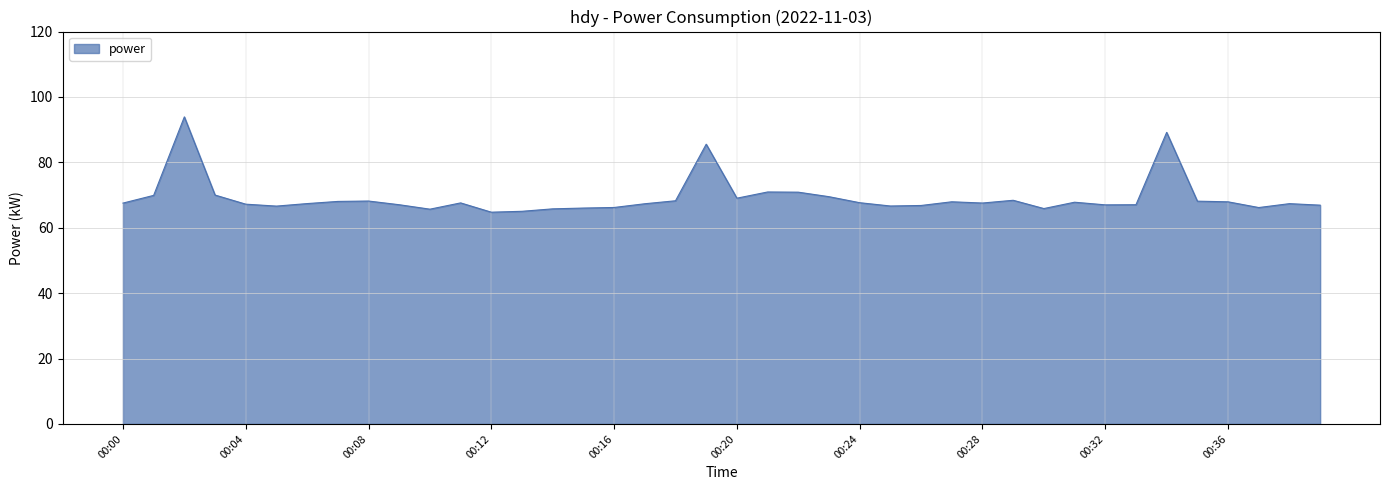

What is the greatest value displayed?

93.9